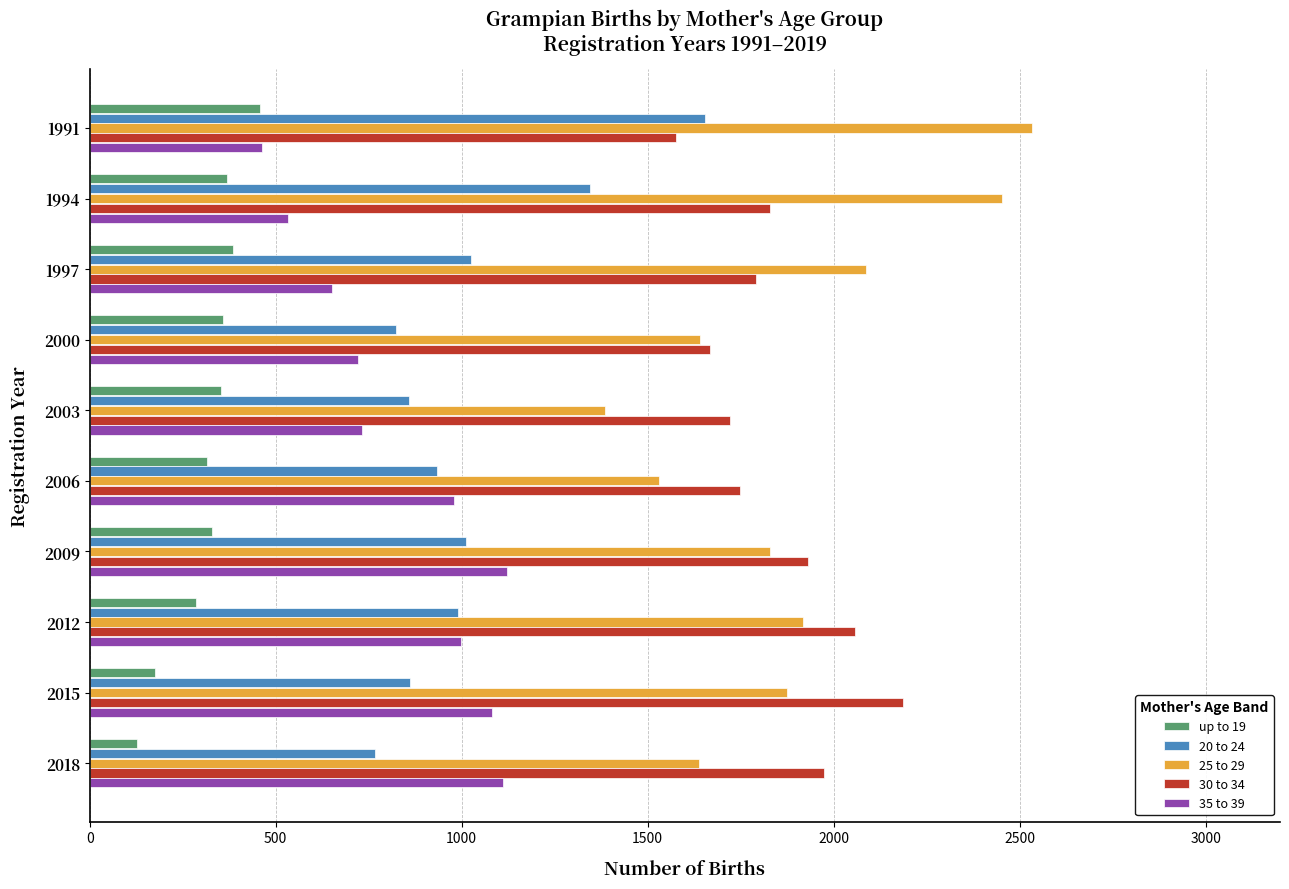

What are all the series names shown in the legend?

up to 19, 20 to 24, 25 to 29, 30 to 34, 35 to 39